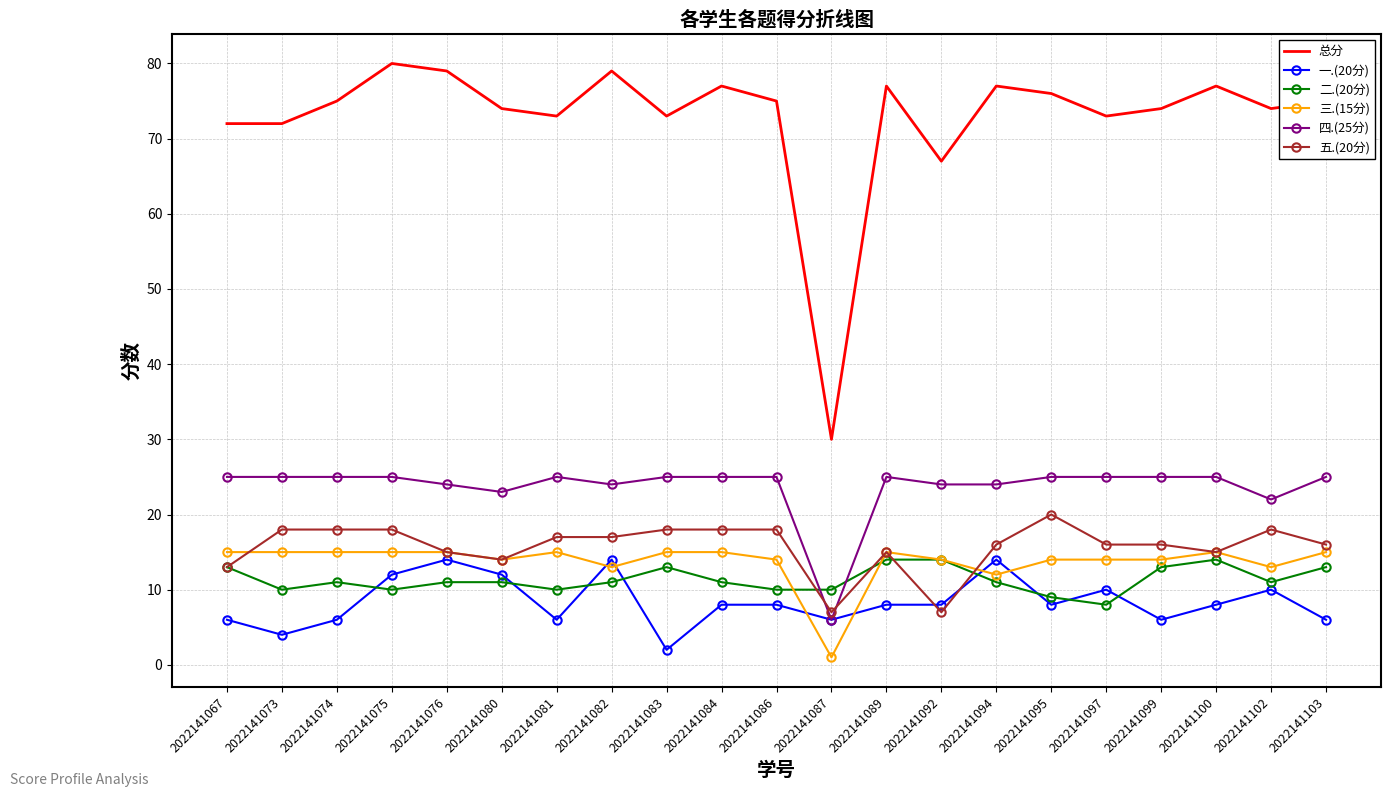

At how many categories does at least one series exceed 10?

21